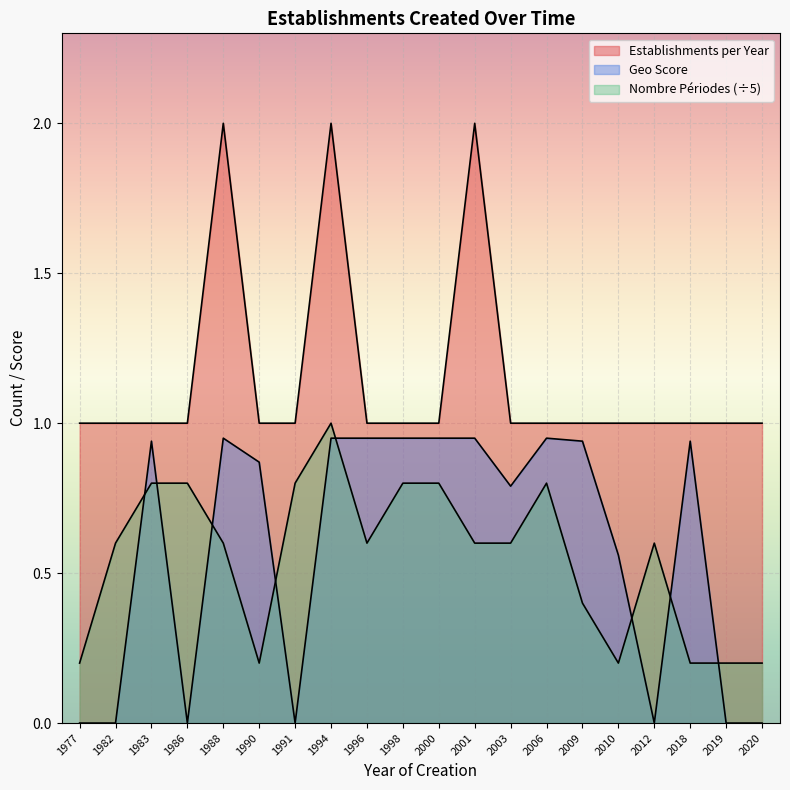

Rank the categories by value from highest to lowest.

1988, 1994, 2001, 1977, 1982, 1983, 1986, 1990, 1991, 1996, 1998, 2000, 2003, 2006, 2009, 2010, 2012, 2018, 2019, 2020